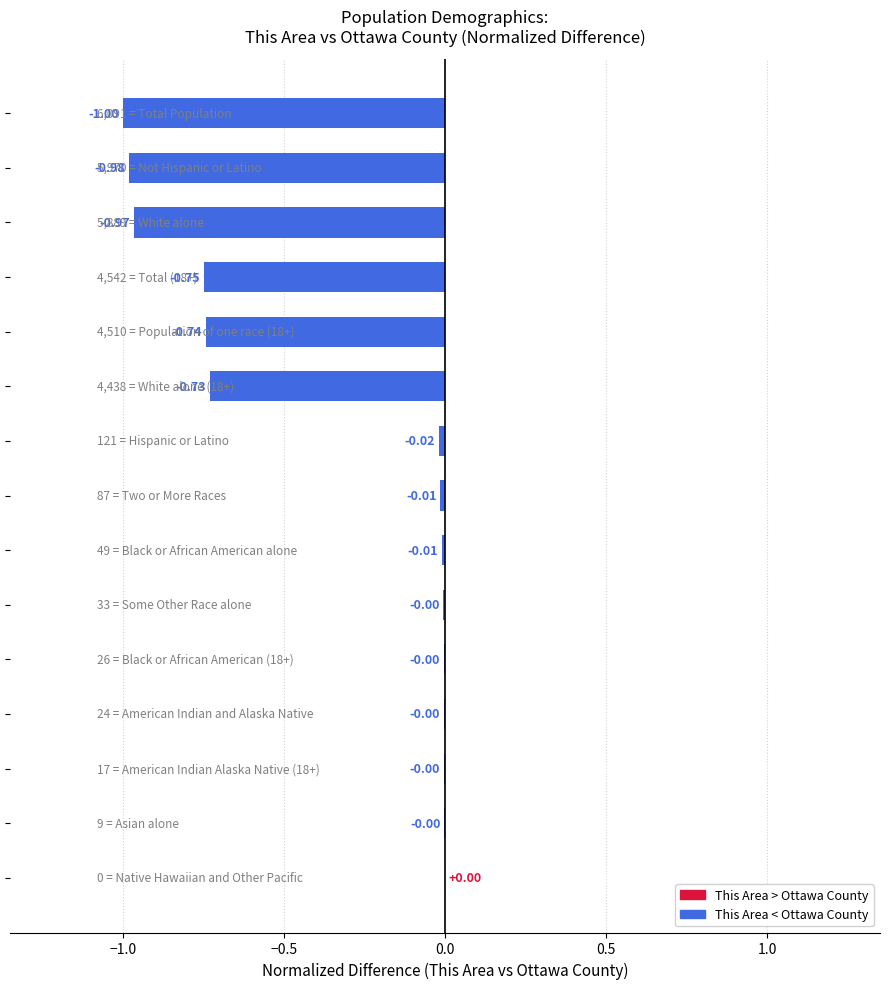

What is the sum of all values?

-5.2